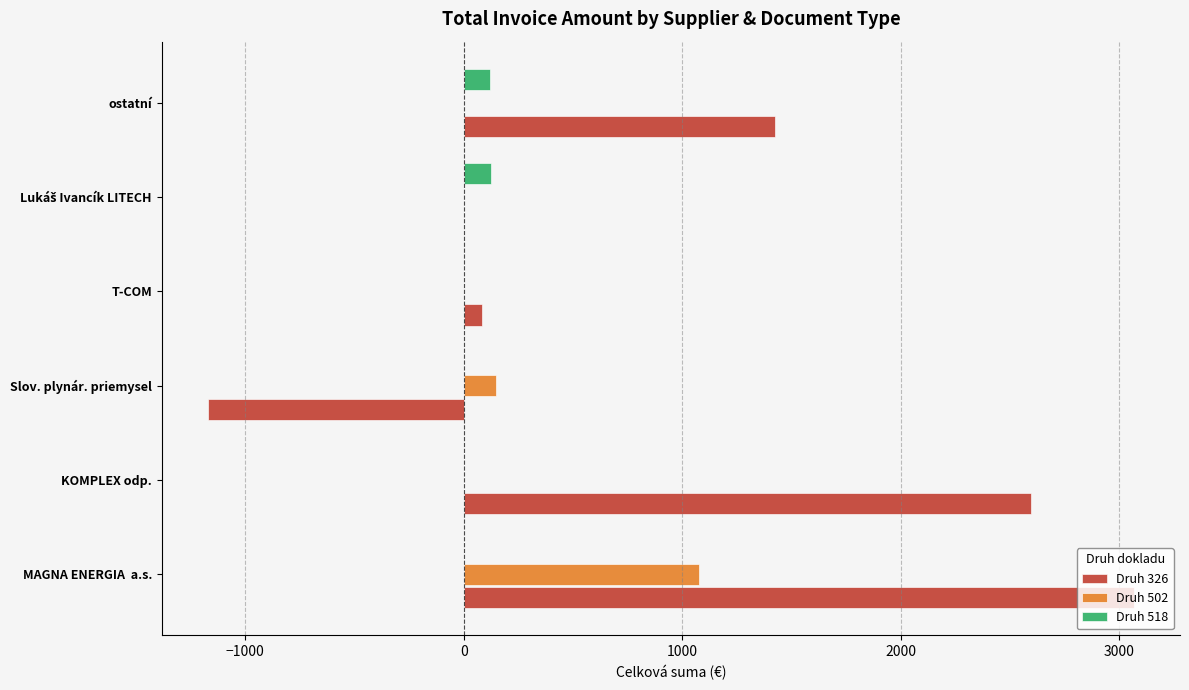

What is the maximum value shown in the chart?

3065.6